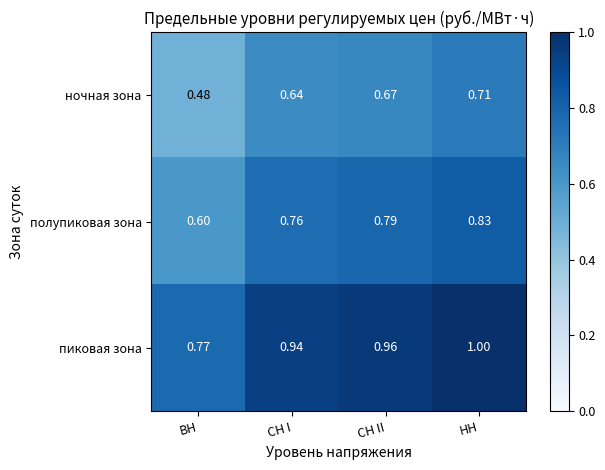

Where is ночная зона nearest to the value 0?

ВН